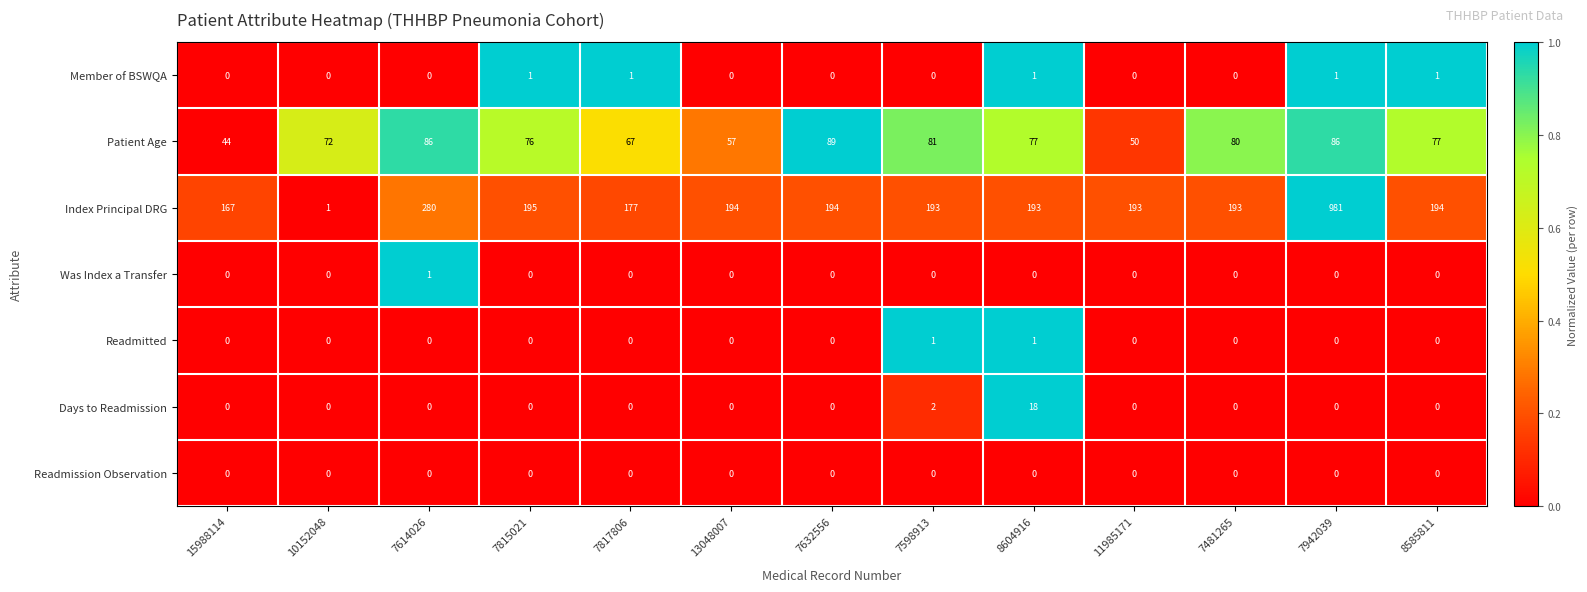

What is the difference between the highest and lowest values at 7815021?

195